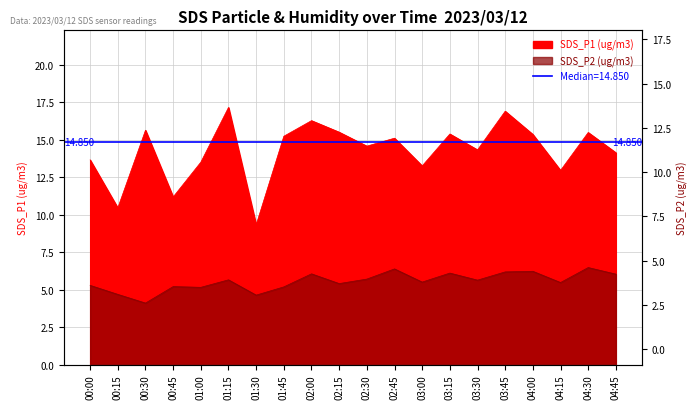

At which label does SDS_P2 first exceed 5?

00:00